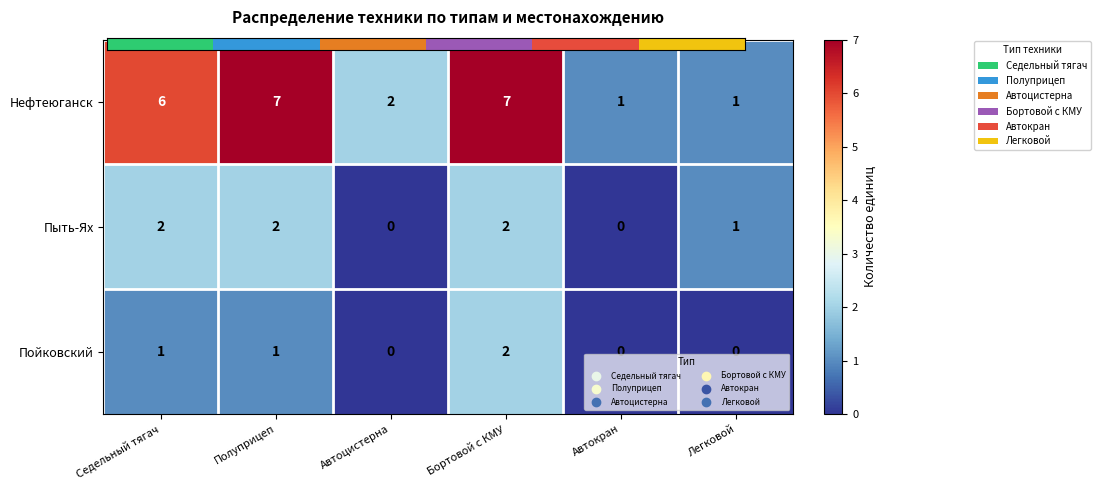

Rank the series at Полуприцеп from highest to lowest value.

Нефтеюганск, Пыть-Ях, Пойковский